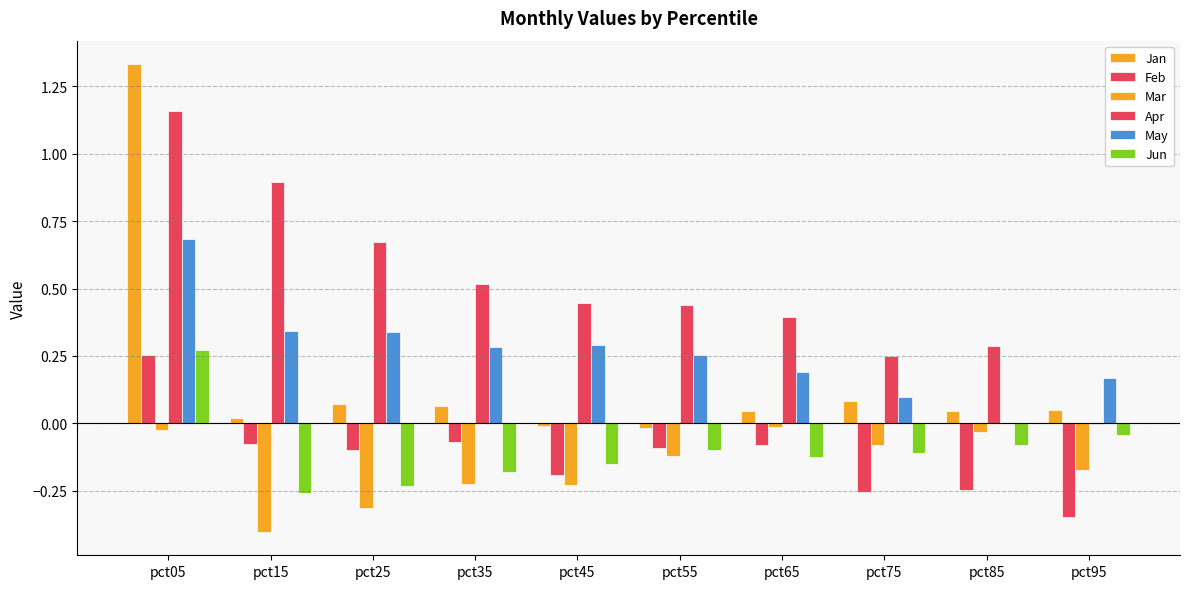

Does the chart contain stacked bars?

No